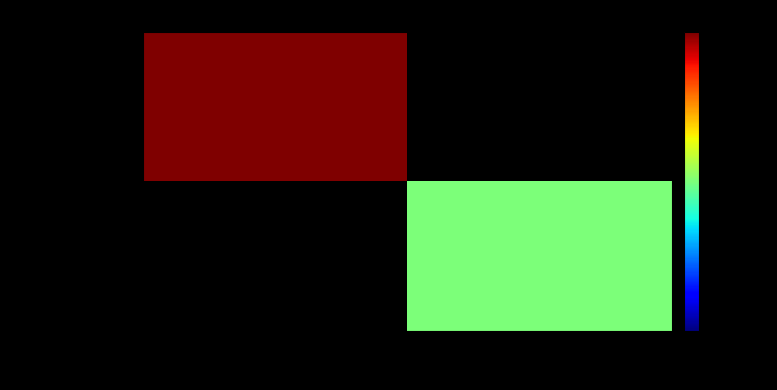

Rank the series at -1 from highest to lowest value.

4a72ceff...af6f, 161c9239...256a